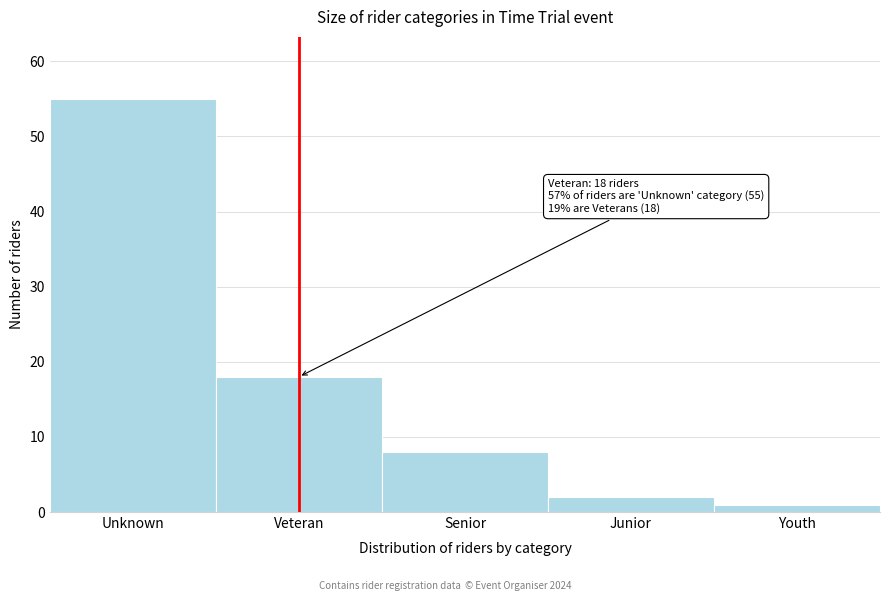

Reading left to right, extract all data points from this chart.

55	18	8	2	1